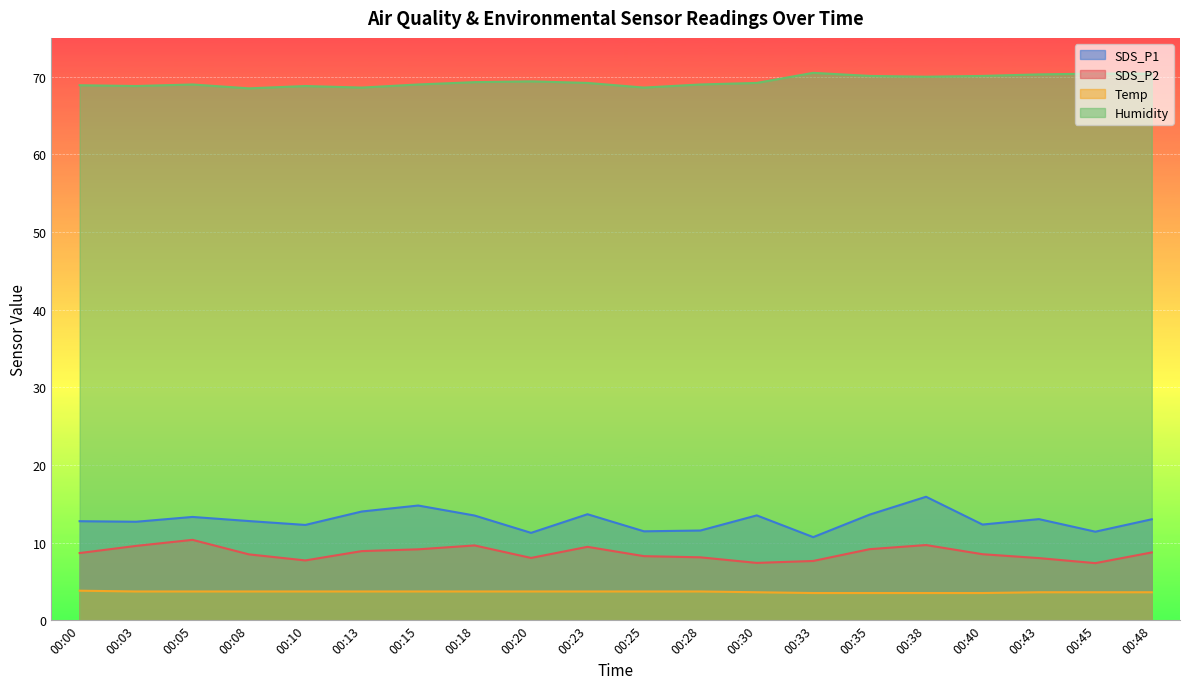

The SDS_P2 series shows 2.8 at 00:38. True or false?

False